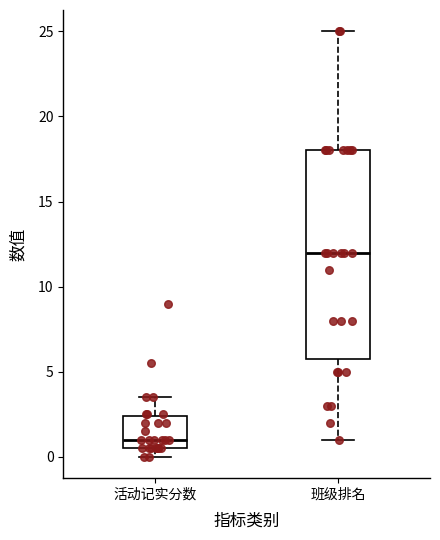

Which box is the tallest, from its lower edge to its upper edge?

班级排名